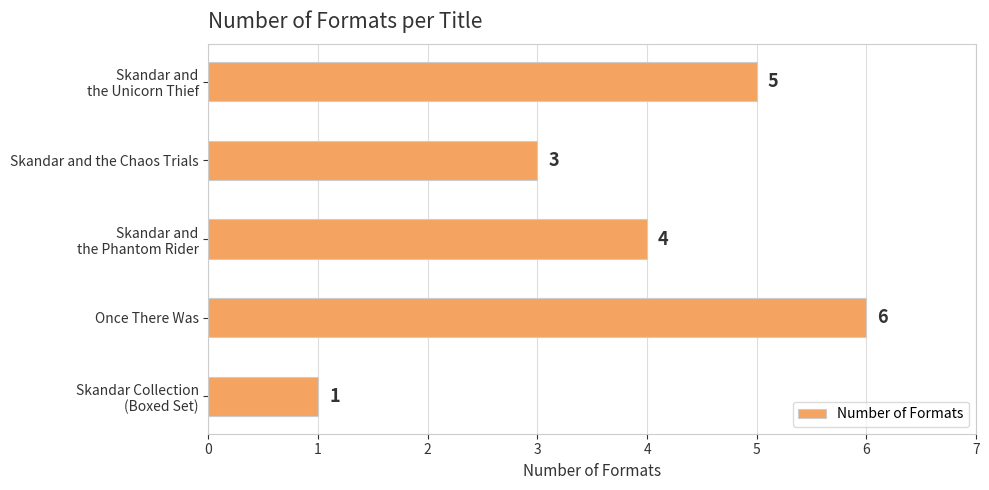

Count the values in the range 3 to 5.

3